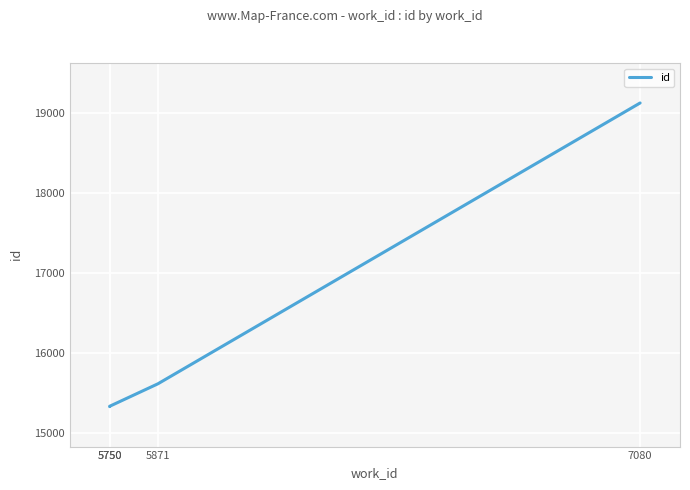

How many values are below 15611?

2